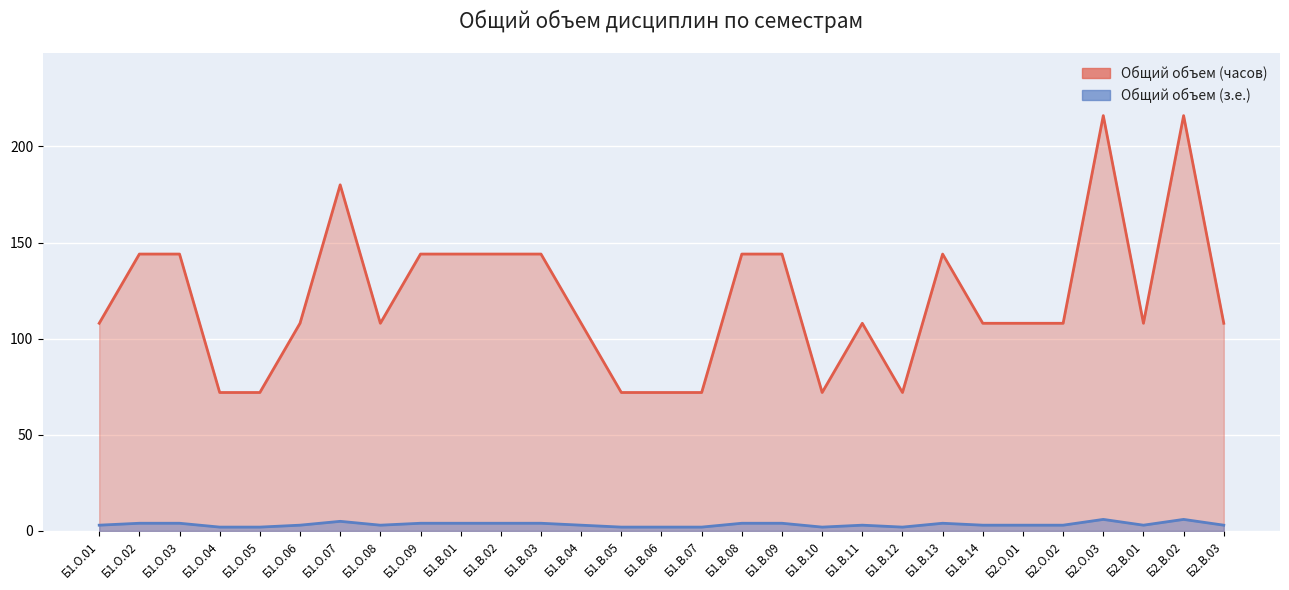

What is the label of the 20th point from the right?

Б1.В.01